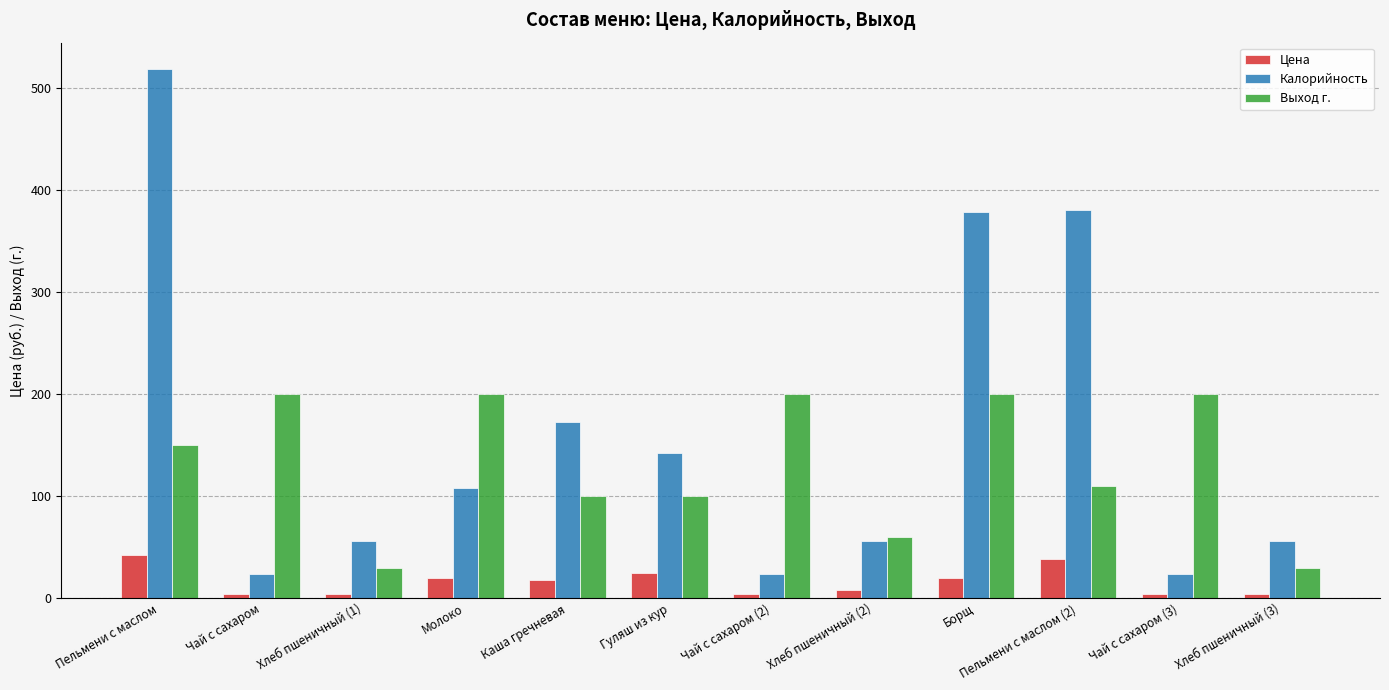

Does the chart contain any negative values?

No